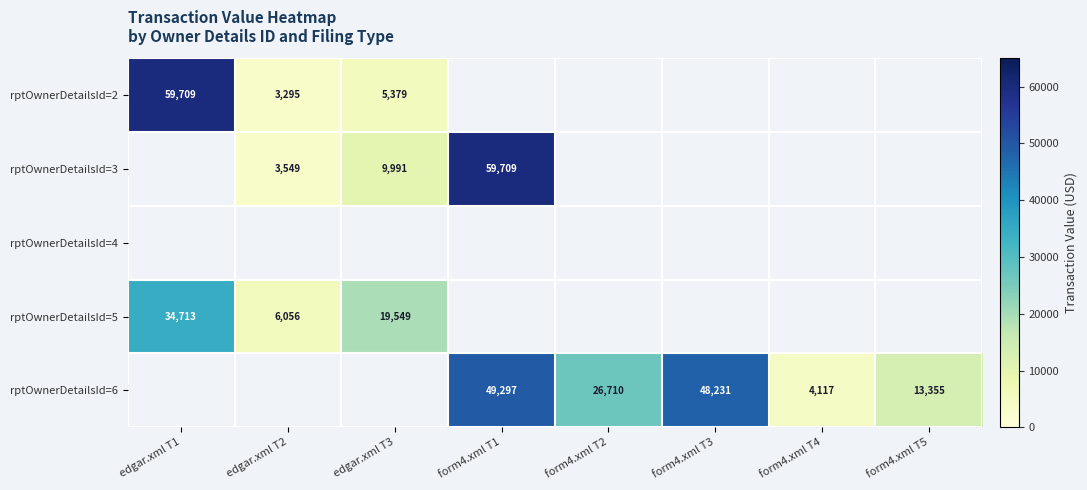

The value of rptOwnerDetailsId=5 at edgar.xml T3 is 11681. True or false?

False